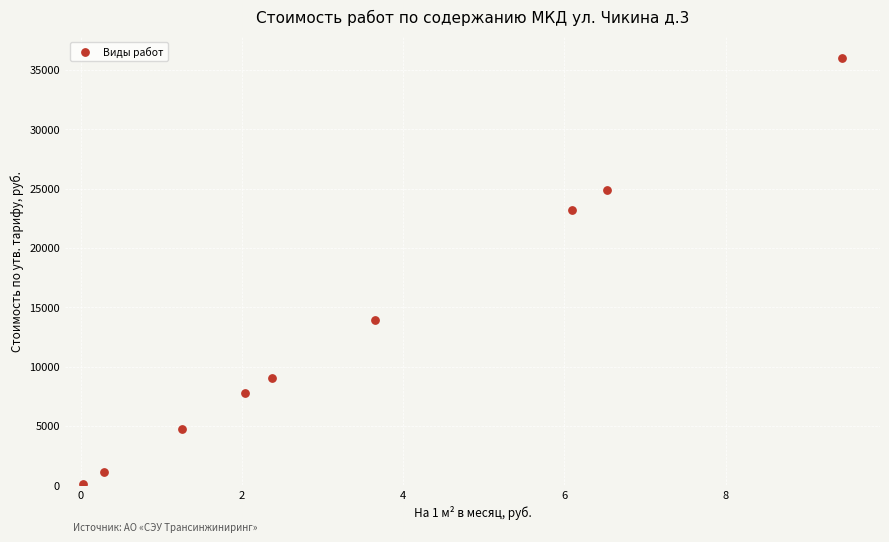

What Y value in the scatter plot is closest to 18067?

13905